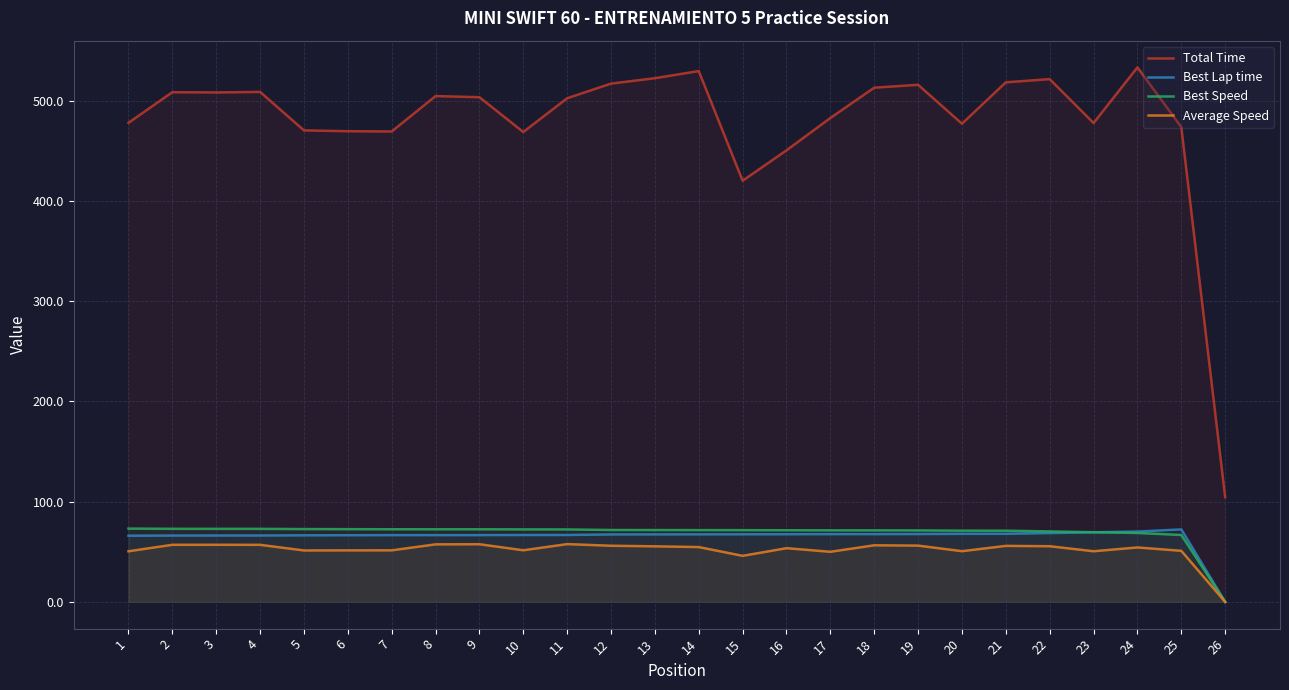

Reading left to right, transcribe all the data shown in this chart.

Total Time: 1=477.8	2=508.3	3=508.0	4=508.6	5=470.2	6=469.4	7=469.1	8=504.4	9=503.3	10=468.6	11=502.2	12=516.9	13=522.2	14=529.3	15=420.0	16=450.3	17=482.5	18=512.8	19=515.7	20=476.9	21=518.1	22=521.3	23=477.5	24=533.0	25=473.5	26=104.4
Best Lap time: 1=66.0	2=66.2	3=66.2	4=66.2	5=66.4	6=66.5	7=66.6	8=66.6	9=66.6	10=66.7	11=66.8	12=67.3	13=67.3	14=67.4	15=67.4	16=67.5	17=67.6	18=67.6	19=67.7	20=67.9	21=67.9	22=68.7	23=69.4	24=70.1	25=72.3	26=0.0
Best Speed: 1=73.1	2=72.9	3=72.8	4=72.8	5=72.6	6=72.5	7=72.4	8=72.4	9=72.4	10=72.3	11=72.3	12=71.7	13=71.6	14=71.6	15=71.5	16=71.5	17=71.4	18=71.4	19=71.3	20=71.0	21=71.0	22=70.3	23=69.5	24=68.8	25=66.7	26=0.0
Average Speed: 1=50.5	2=56.9	3=57.0	4=56.9	5=51.3	6=51.4	7=51.4	8=57.4	9=57.5	10=51.5	11=57.6	12=56.0	13=55.4	14=54.7	15=45.9	16=53.6	17=50.0	18=56.4	19=56.1	20=50.6	21=55.9	22=55.5	23=50.5	24=54.3	25=50.9	26=0.0